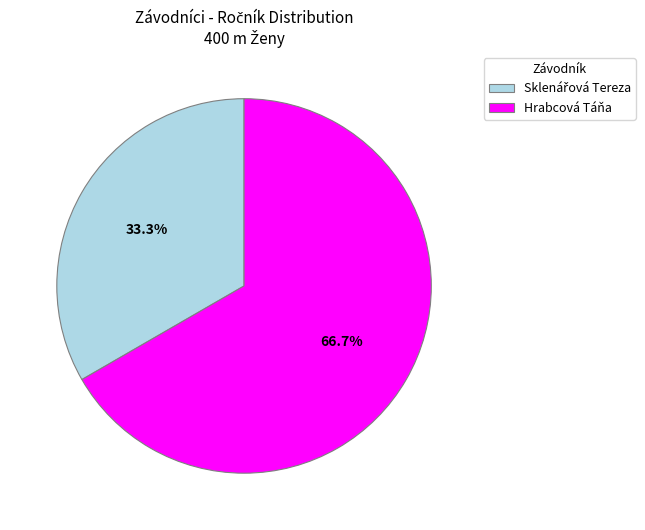

Which category has the biggest portion of the pie?

Hrabcová Táňa